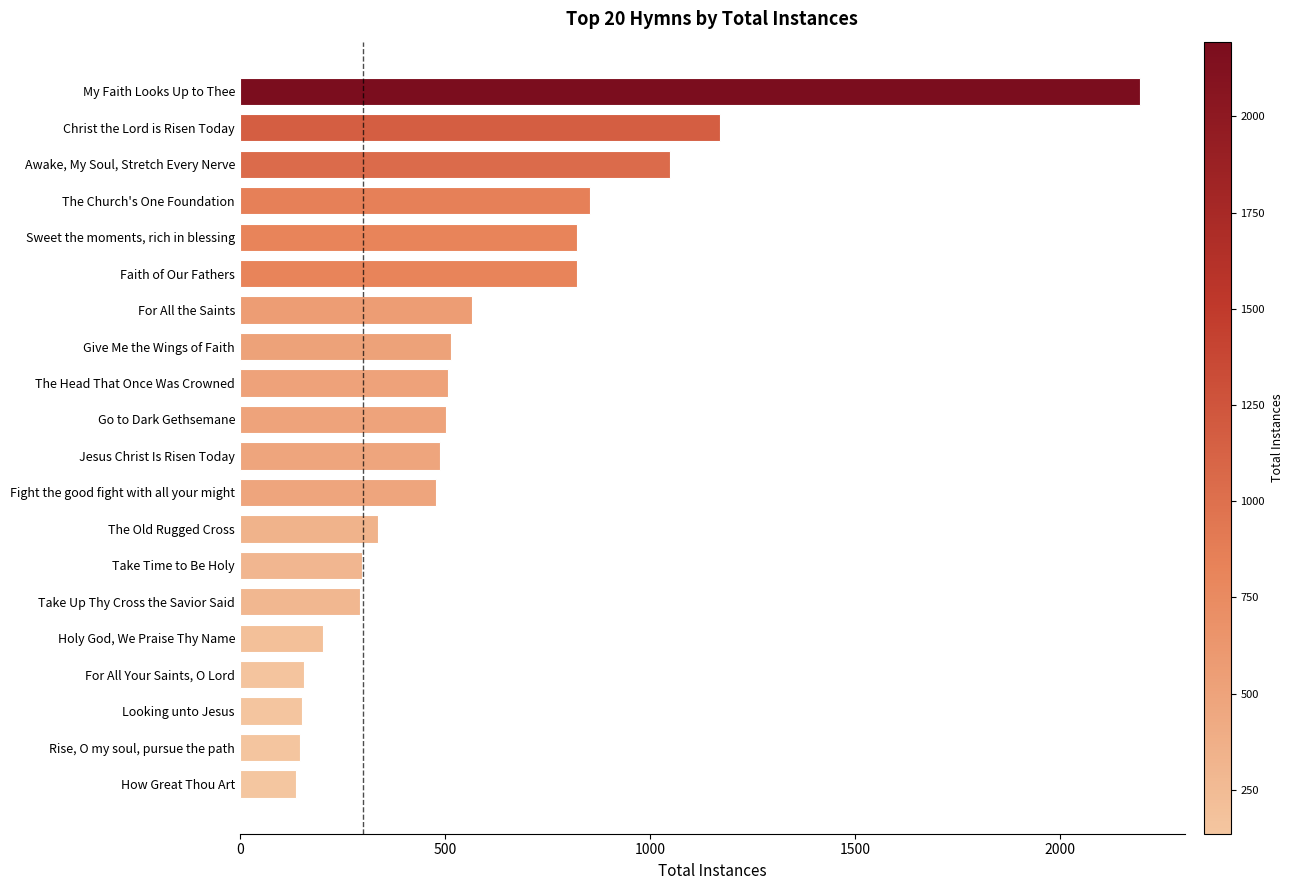

What is the difference between the second highest and second lowest values?

1023